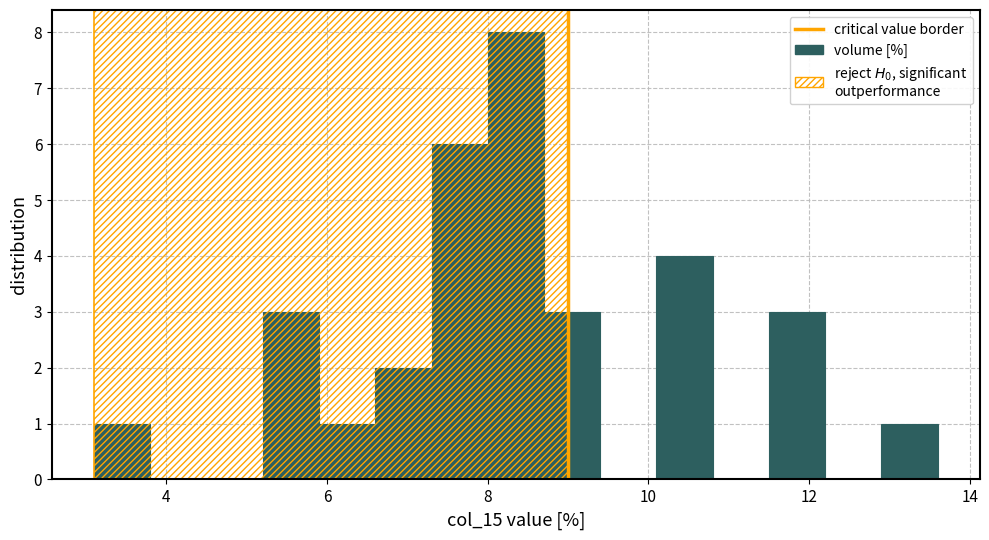

Read against the x-axis, roughly where is the centre of the tallest bar?

8.4